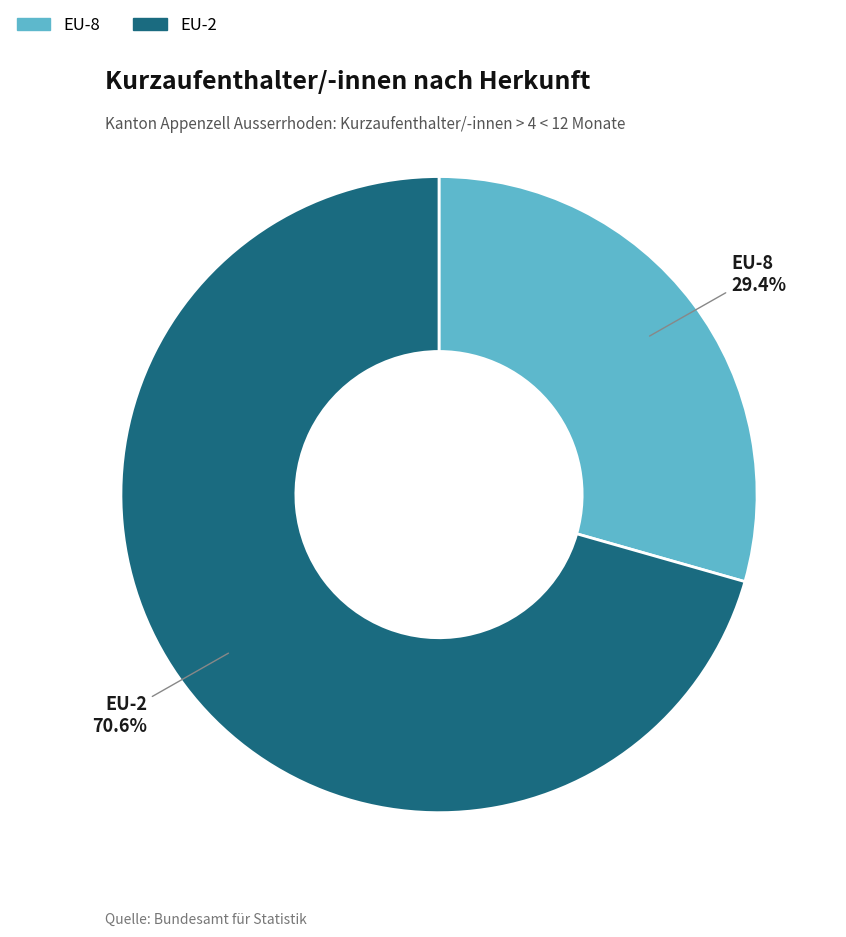

Count the number of slices in the pie.

2